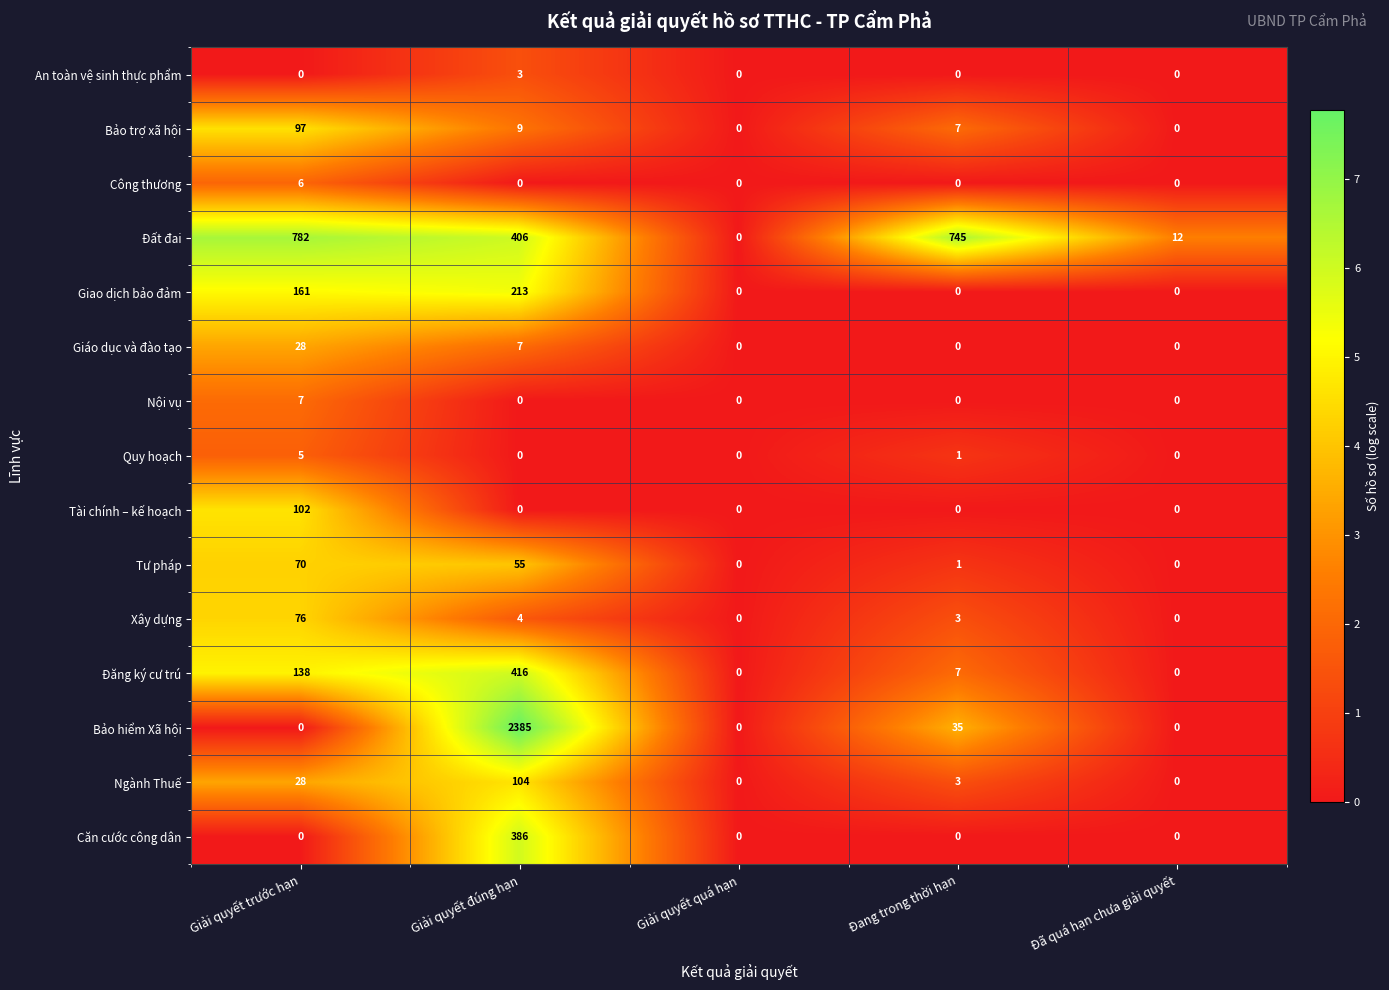

Which series has the widest spread of values?

Bảo hiểm Xã hội